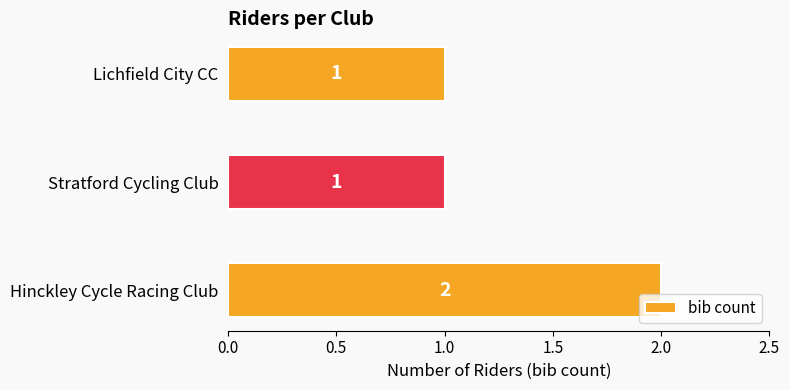

The chart shows a value of 0 at Hinckley Cycle Racing Club. True or false?

False